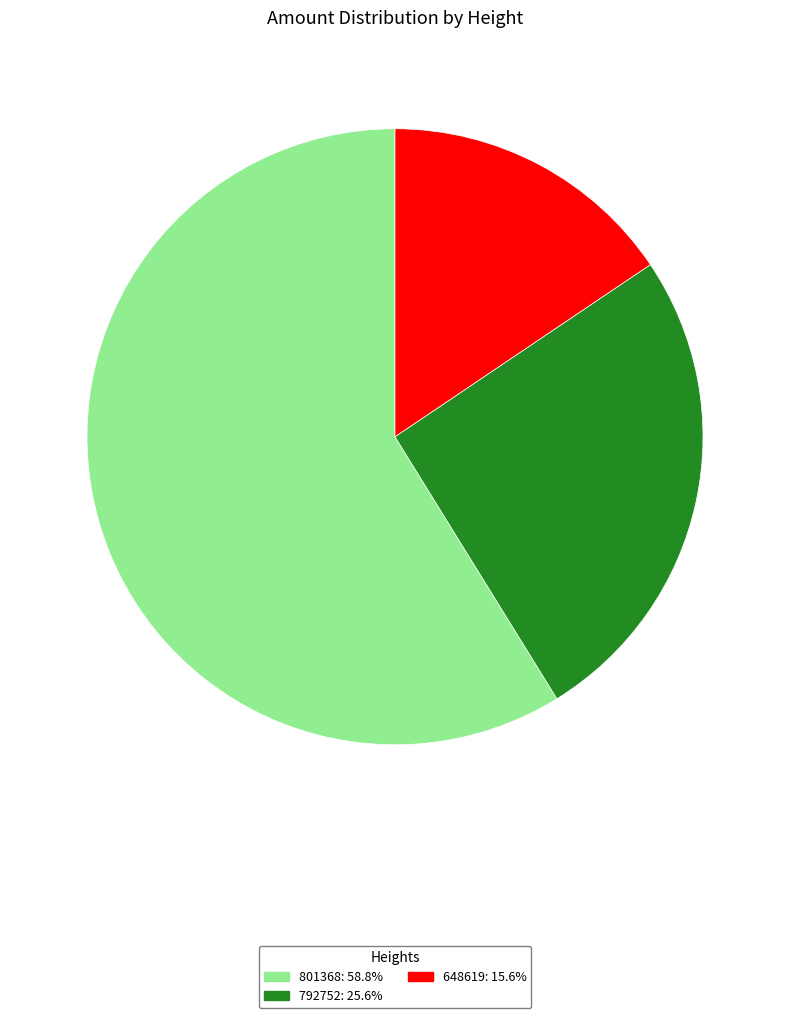

Which has a higher value, 648619 or 792752?

792752